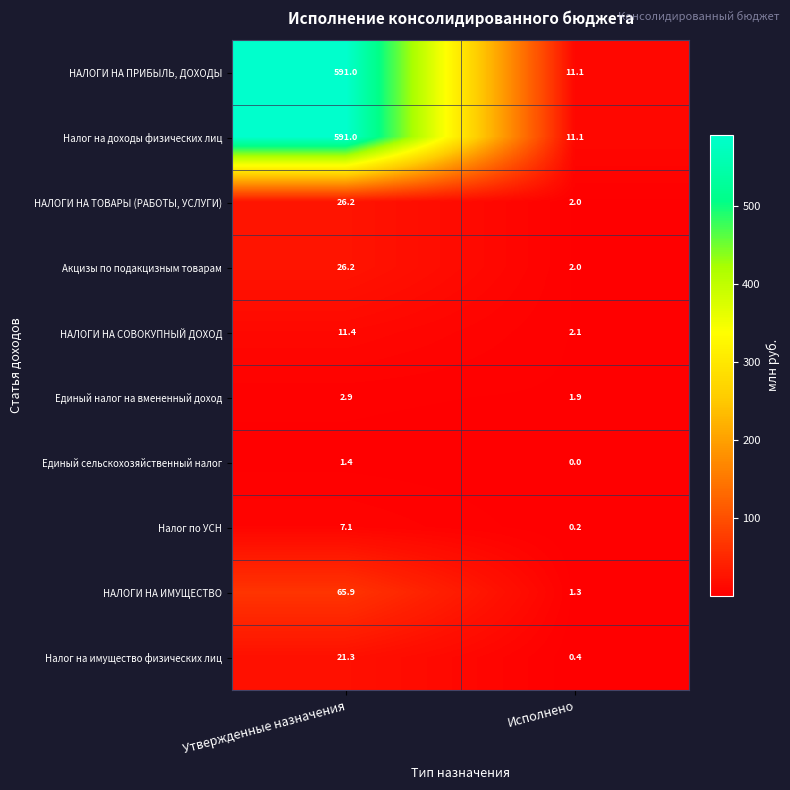

True or false: НАЛОГИ НА ТОВАРЫ (РАБОТЫ, УСЛУГИ) has a value of 26.2 at Утвержденные назначения.

True